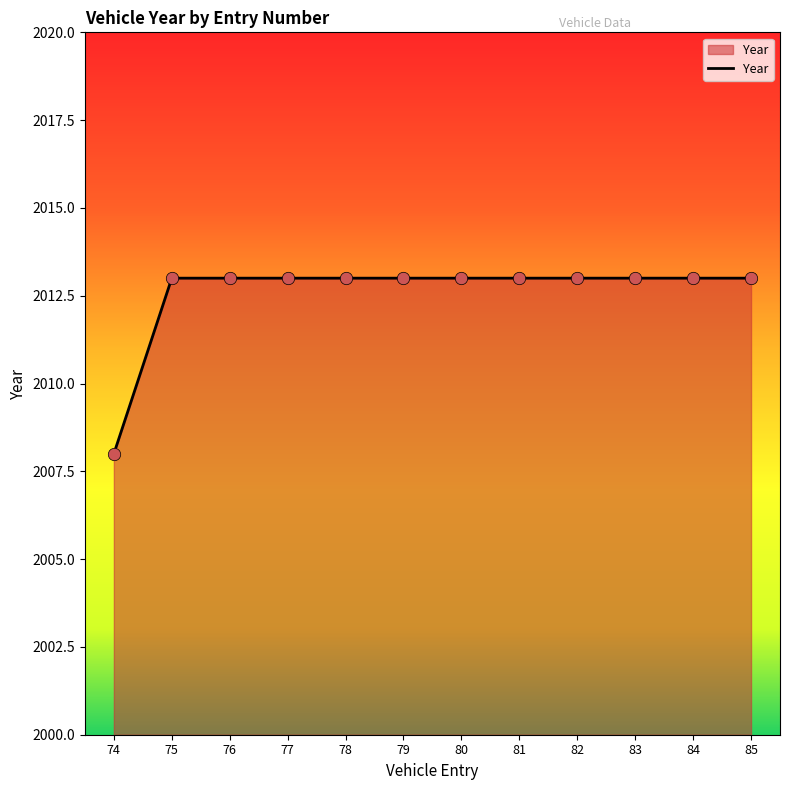

Approximately how many times larger is the value at 78 compared to 74?

1.0